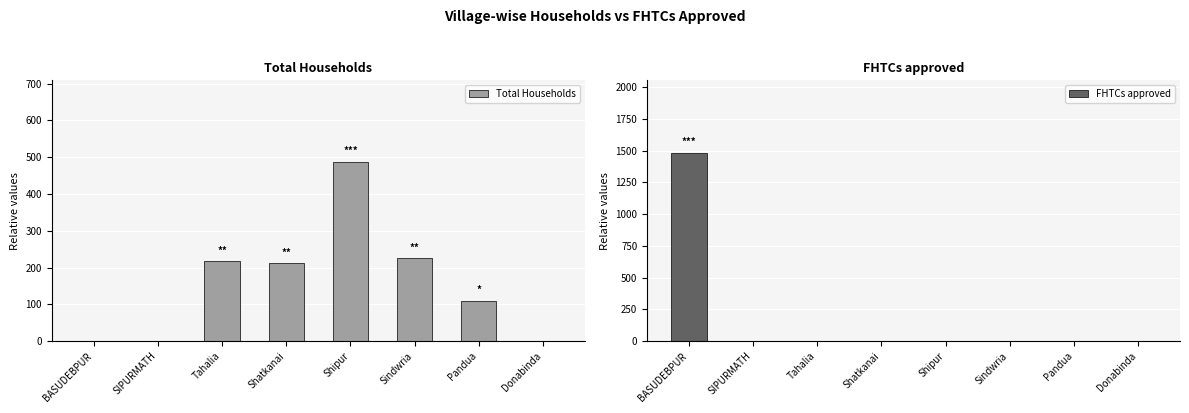

The value of FHTCs approved at Shipur is 0. True or false?

True